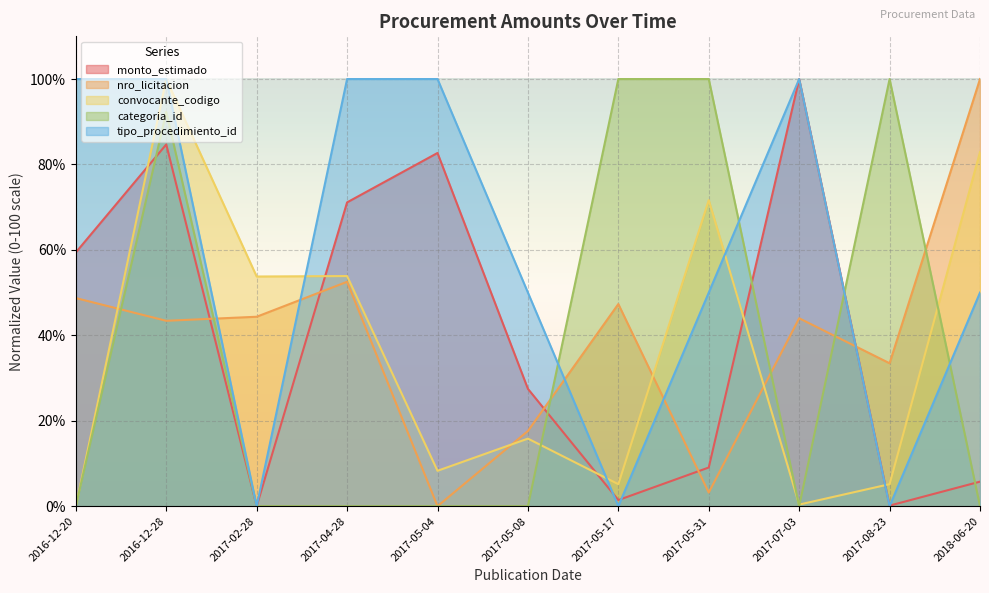

What is the value of the tipo_procedimiento_id point at the 11th from the left?

50.0